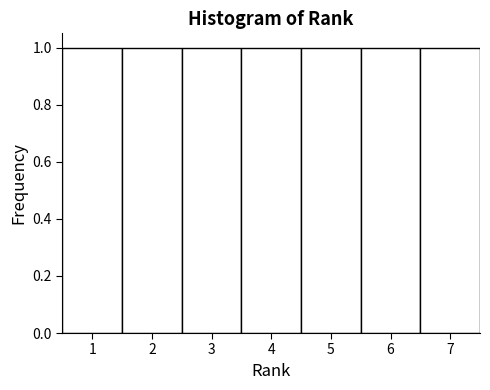

What is the height of the bar covering 4.5 to 5.5 on the x-axis? The values are not printed on the chart, so give them approximately, as read against the axis.

1